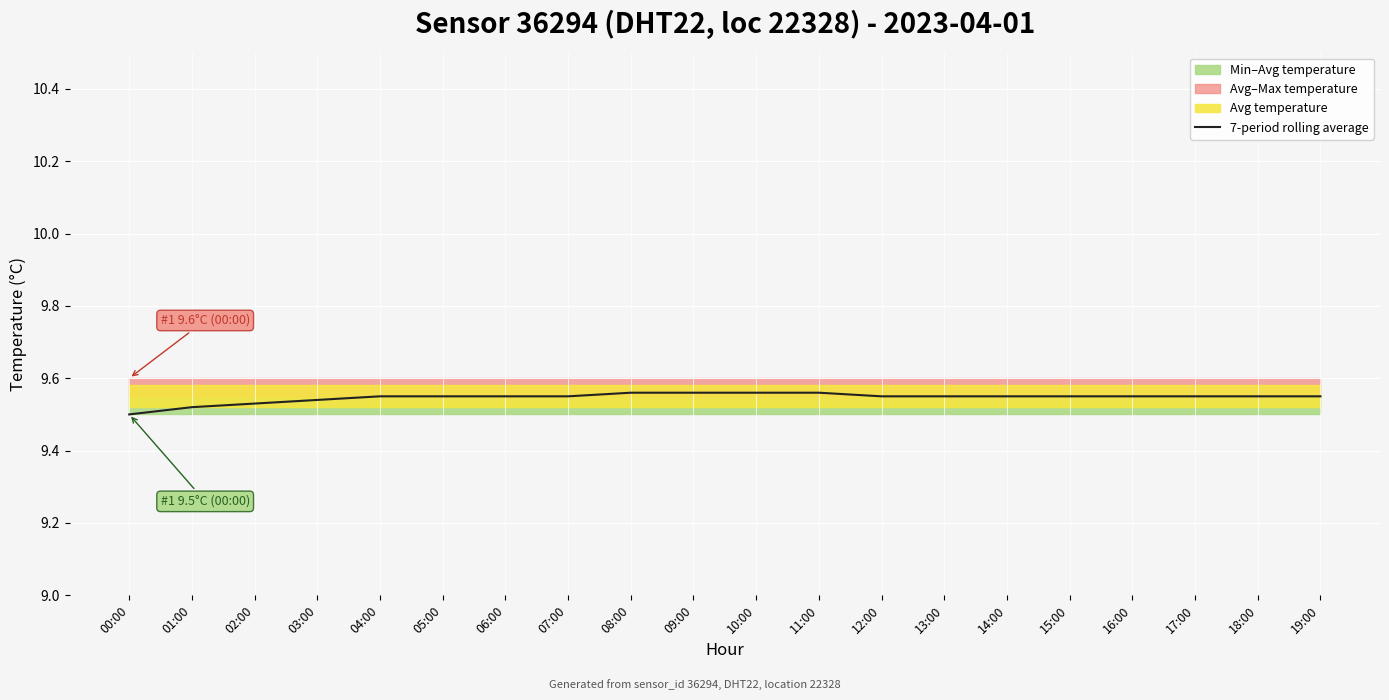

What is the difference between the maximum and minimum values?

0.1